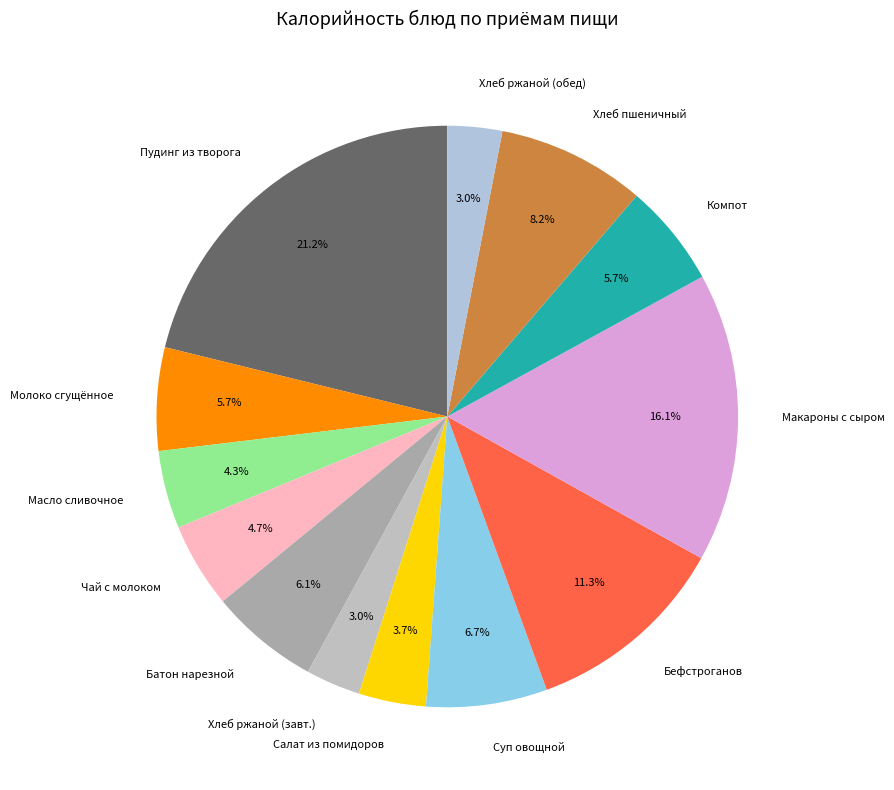

How many segments does this pie chart have?

13